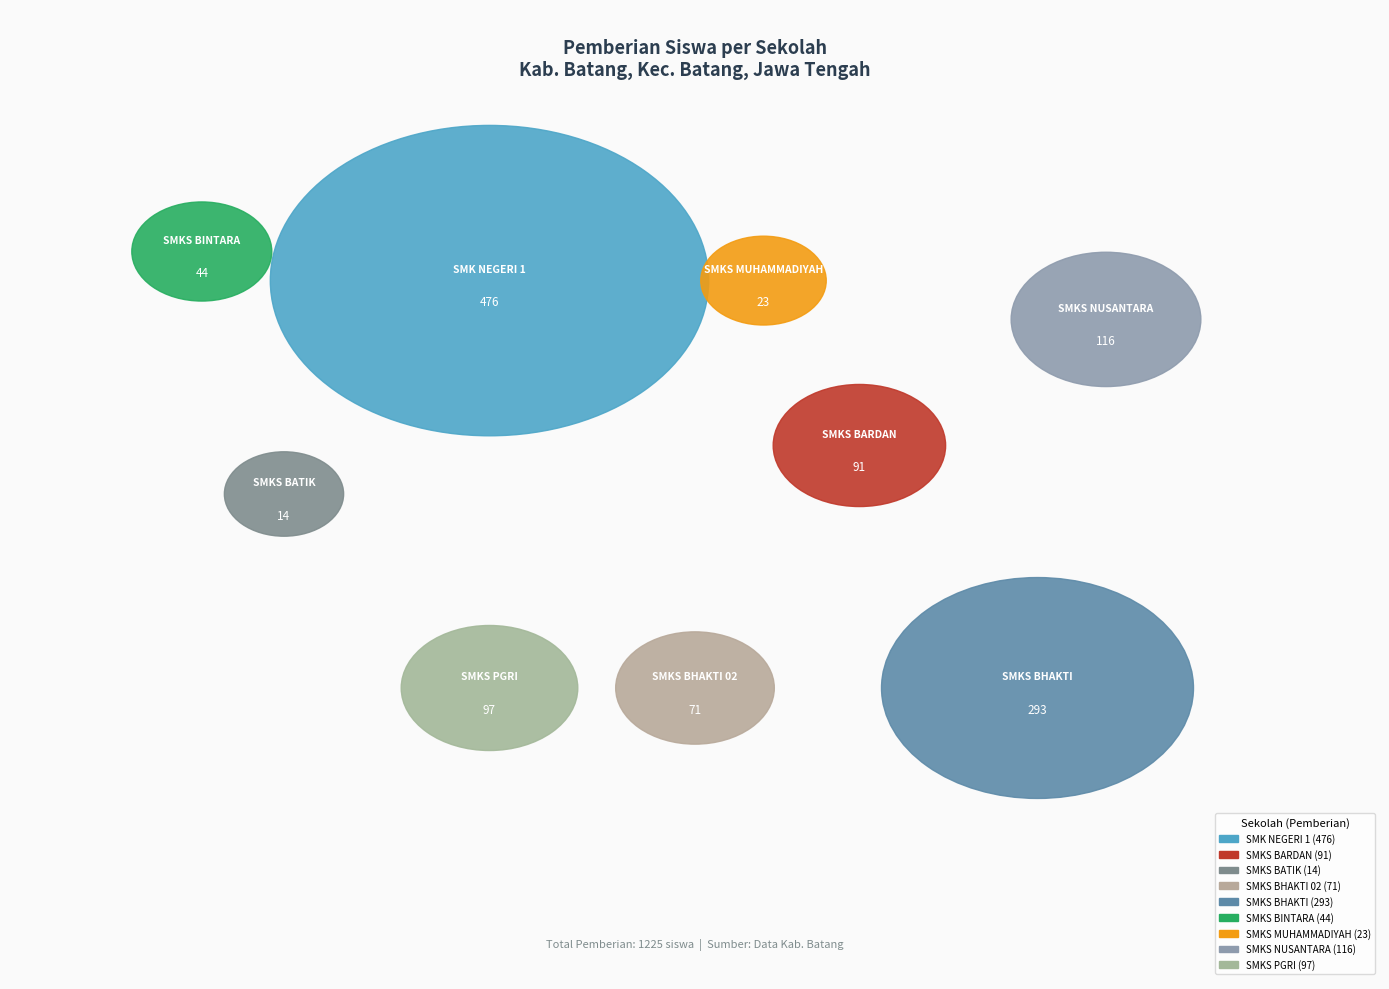

What is the change in value from SMKS BARDAN WASALAMAN to SMKS BHAKTI PRAJA 02 BATANG?

-20